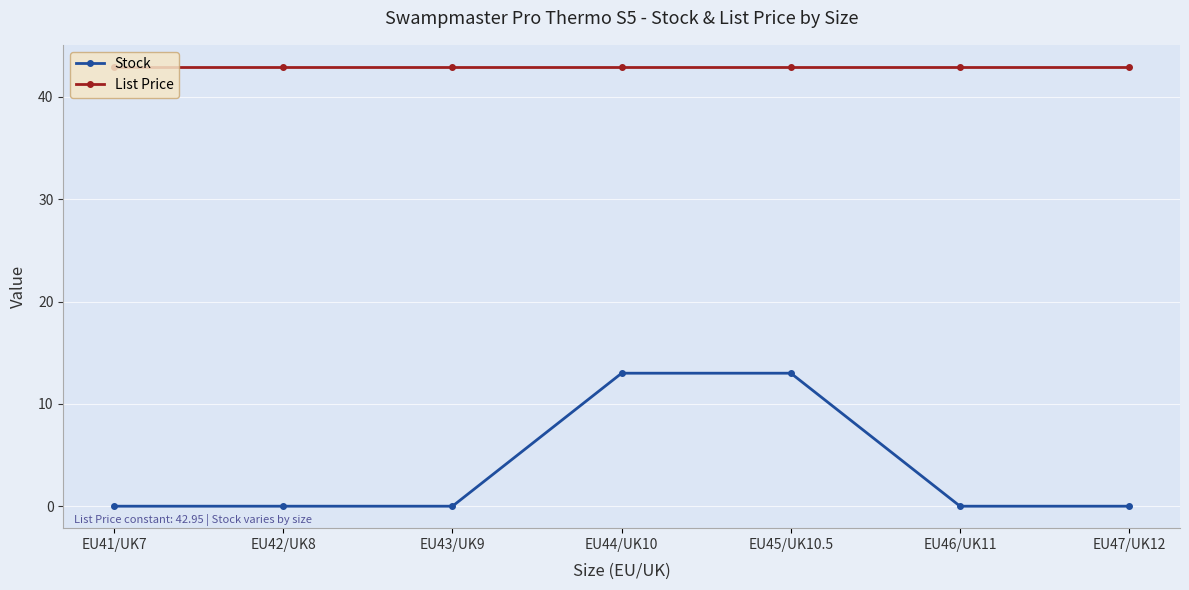

Rank the series by their average value, from highest to lowest.

List Price, Stock